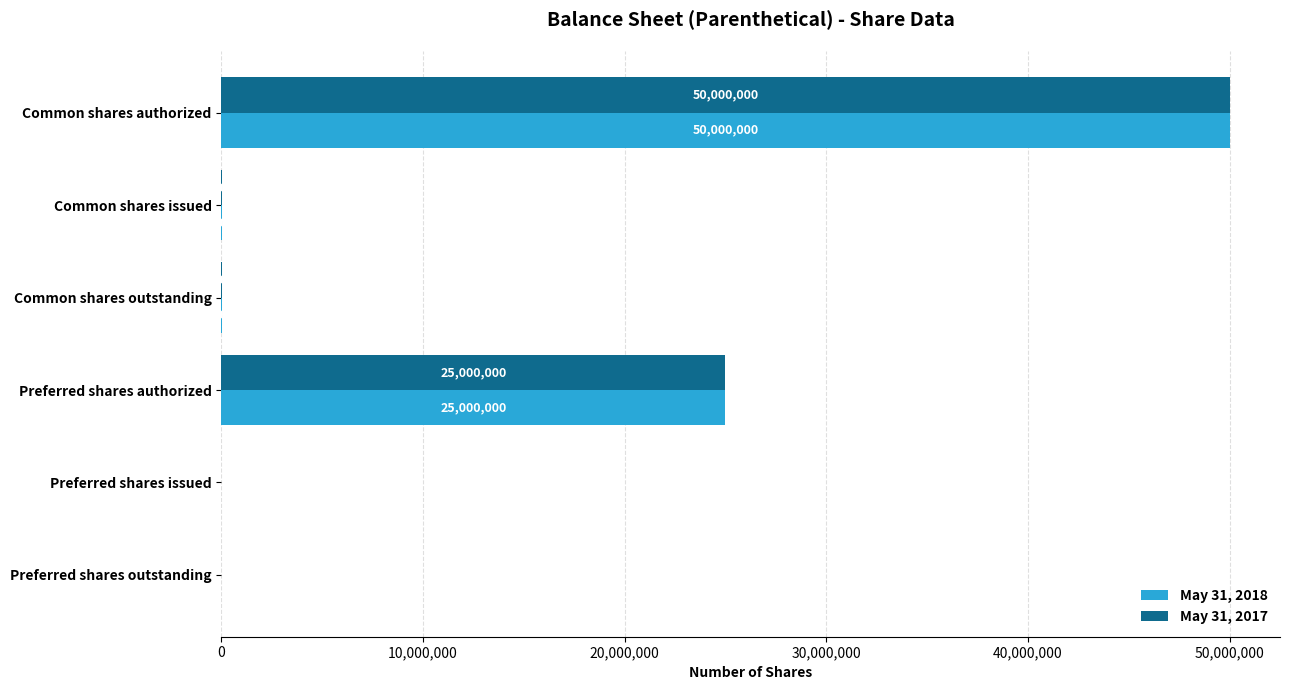

What is the average value of the May 31, 2017 series?

12505000